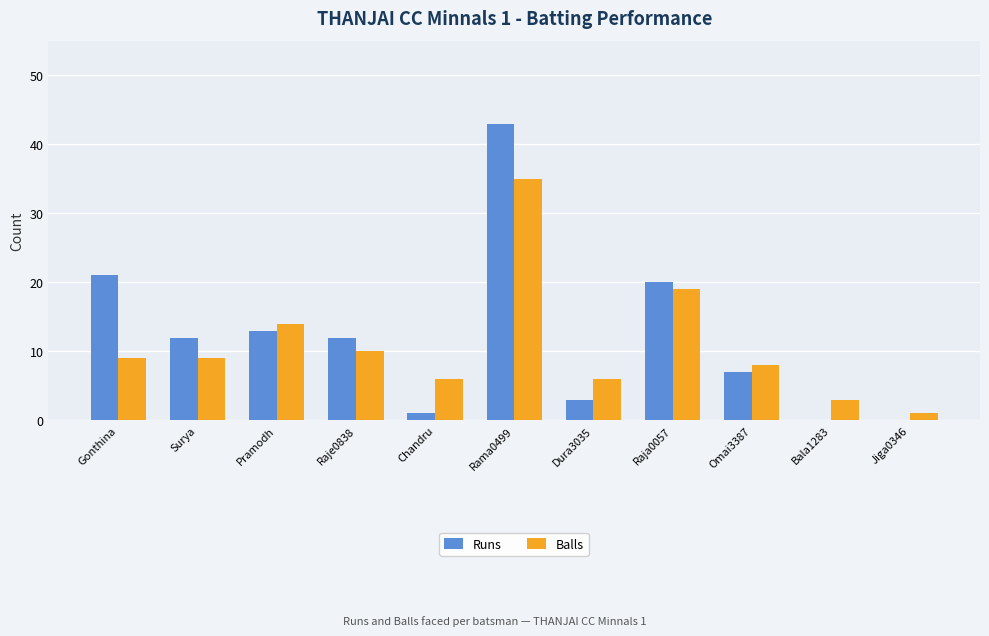

Count the number of data series in this chart.

2